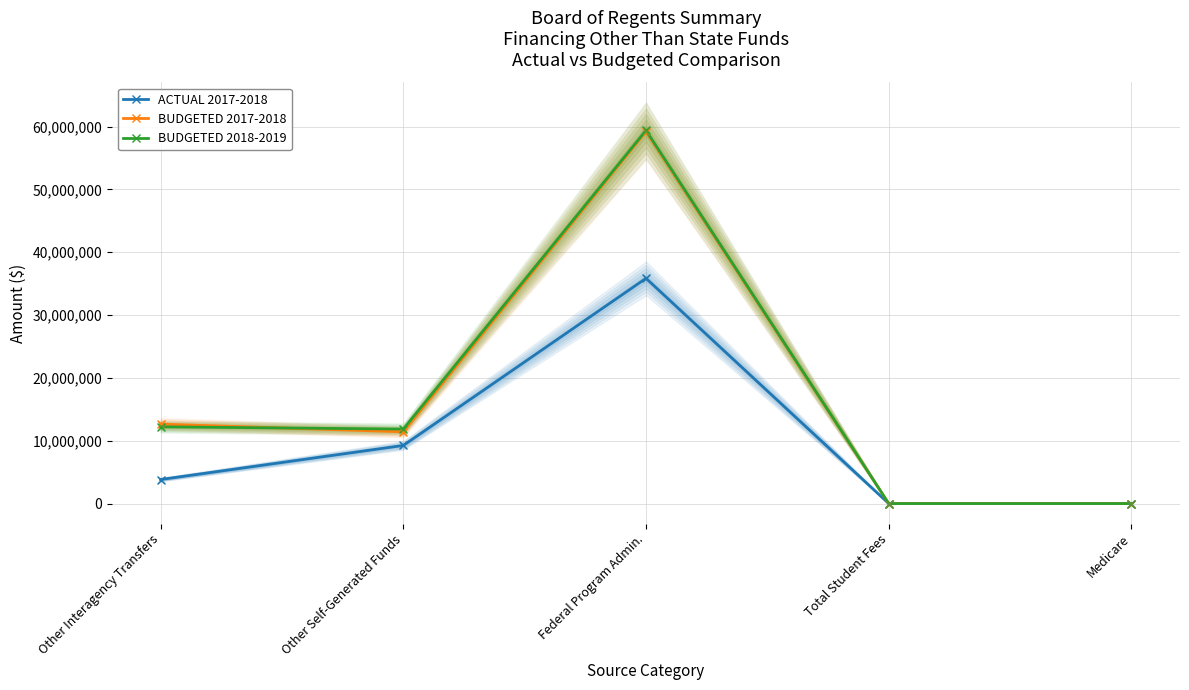

Which series contains the highest Y value?

BUDGETED 2018-2019